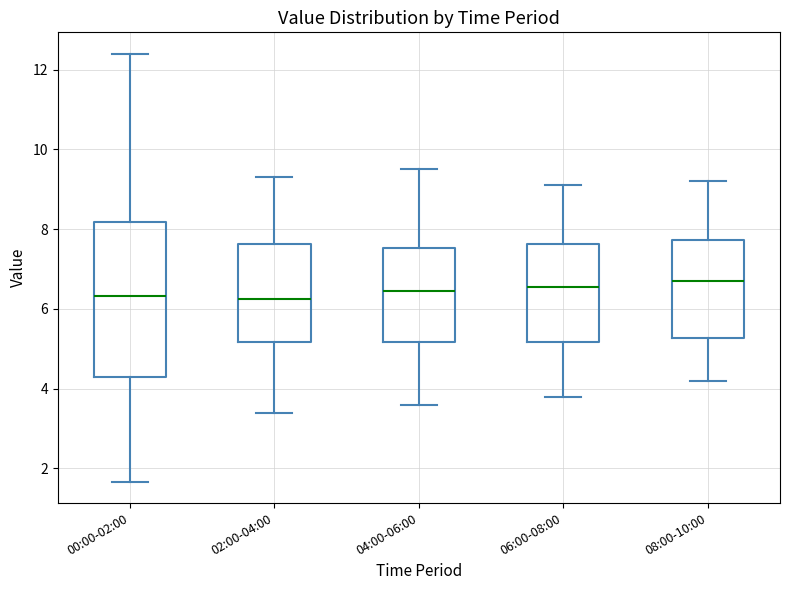

Reading left to right, read every box against the y-axis: the position of its median line, the range the box covers, and the ends of its whiskers. The values are not printed on the chart, so give them approximately, as read against the axis.

00:00-02:00: median 6.4, box 4.4 to 8.2, whiskers 1.6 to 12.4
02:00-04:00: median 6.2, box 5.2 to 7.6, whiskers 3.4 to 9.4
04:00-06:00: median 6.4, box 5.2 to 7.6, whiskers 3.6 to 9.6
06:00-08:00: median 6.6, box 5.2 to 7.6, whiskers 3.8 to 9.2
08:00-10:00: median 6.8, box 5.2 to 7.8, whiskers 4.2 to 9.2